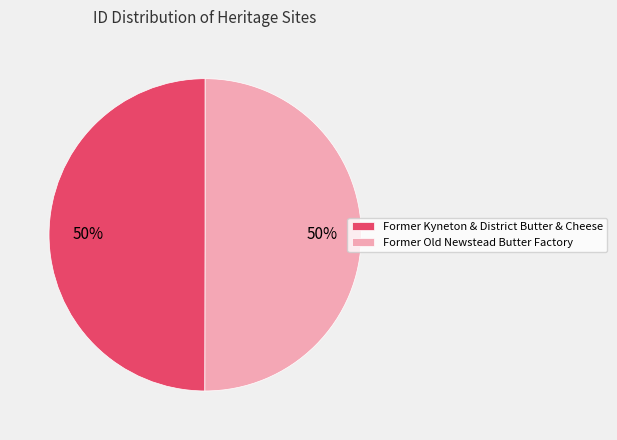

Do Former Kyneton & District Butter & Cheese and Former Old Newstead Butter Factory together represent more than half of the pie?

Yes